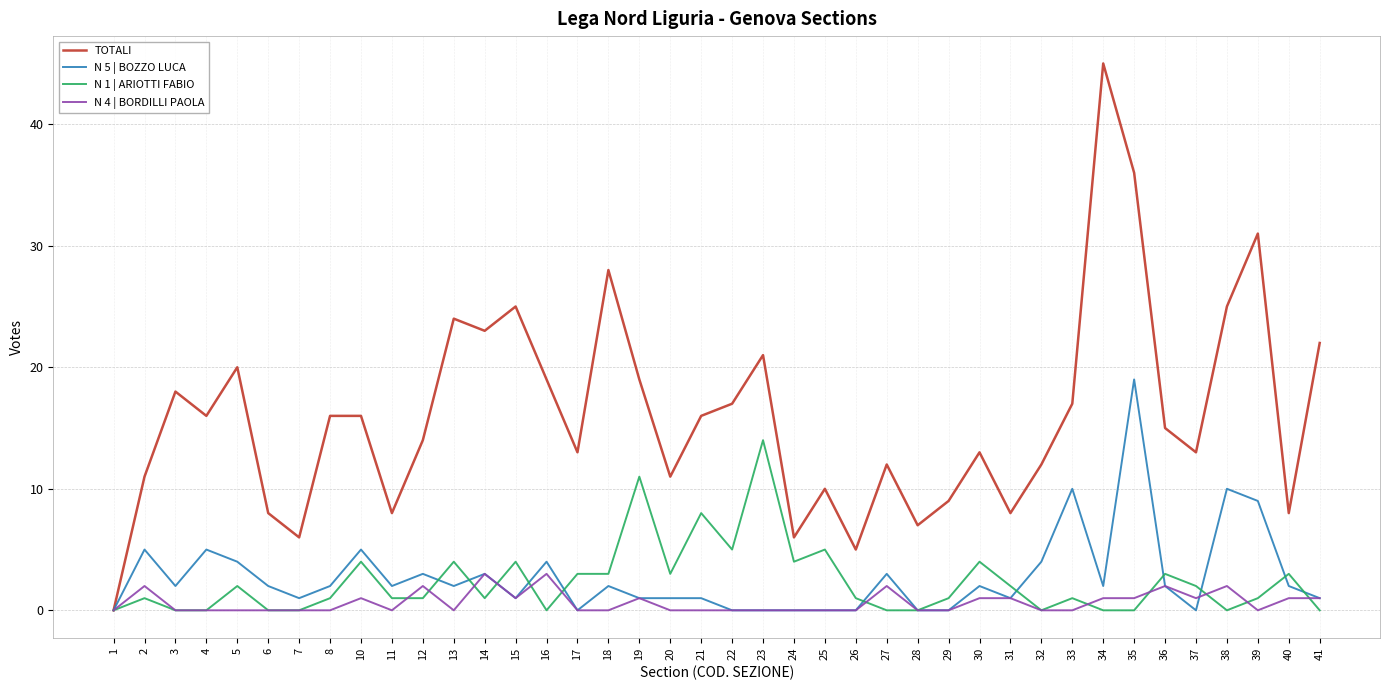

Reading right to left, what are all the values shown in this chart?

TOTALI: 41=22	40=8	39=31	38=25	37=13	36=15	35=36	34=45	33=17	32=12	31=8	30=13	29=9	28=7	27=12	26=5	25=10	24=6	23=21	22=17	21=16	20=11	19=19	18=28	17=13	16=19	15=25	14=23	13=24	12=14	11=8	10=16	8=16	7=6	6=8	5=20	4=16	3=18	2=11	1=0
N 5 | BOZZO LUCA: 41=1	40=2	39=9	38=10	37=0	36=2	35=19	34=2	33=10	32=4	31=1	30=2	29=0	28=0	27=3	26=0	25=0	24=0	23=0	22=0	21=1	20=1	19=1	18=2	17=0	16=4	15=1	14=3	13=2	12=3	11=2	10=5	8=2	7=1	6=2	5=4	4=5	3=2	2=5	1=0
N 1 | ARIOTTI FABIO: 41=0	40=3	39=1	38=0	37=2	36=3	35=0	34=0	33=1	32=0	31=2	30=4	29=1	28=0	27=0	26=1	25=5	24=4	23=14	22=5	21=8	20=3	19=11	18=3	17=3	16=0	15=4	14=1	13=4	12=1	11=1	10=4	8=1	7=0	6=0	5=2	4=0	3=0	2=1	1=0
N 4 | BORDILLI PAOLA: 41=1	40=1	39=0	38=2	37=1	36=2	35=1	34=1	33=0	32=0	31=1	30=1	29=0	28=0	27=2	26=0	25=0	24=0	23=0	22=0	21=0	20=0	19=1	18=0	17=0	16=3	15=1	14=3	13=0	12=2	11=0	10=1	8=0	7=0	6=0	5=0	4=0	3=0	2=2	1=0